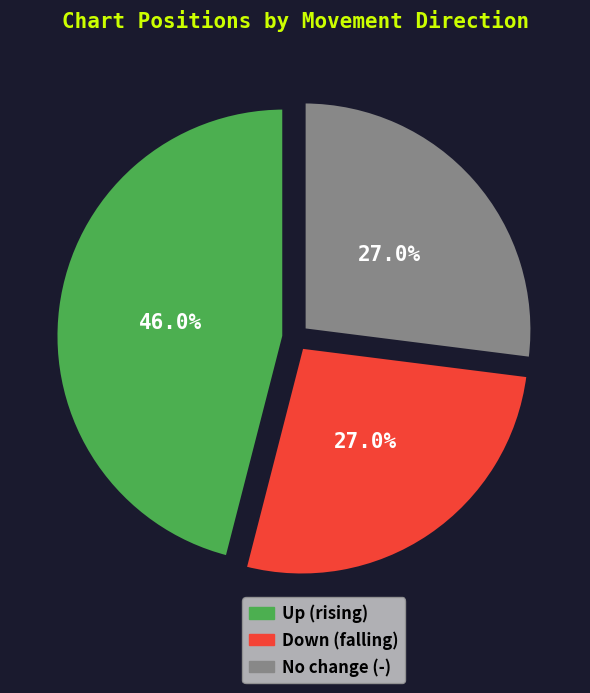

Combined, do Down (falling) and No change (-) account for over 50%?

Yes